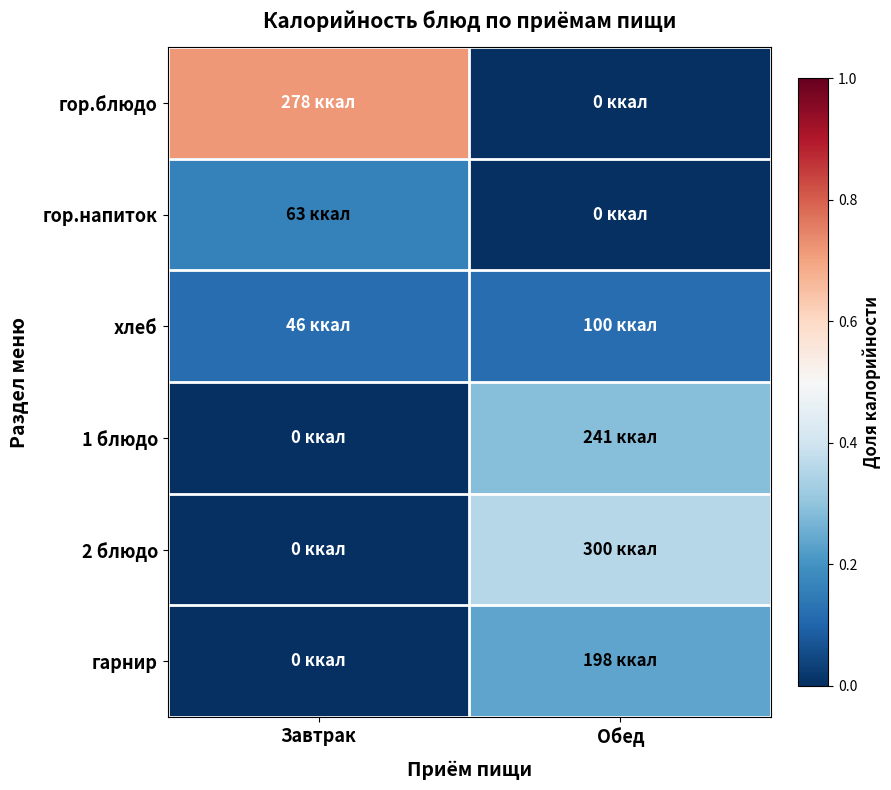

At which category is the sum across all series the highest?

Завтрак